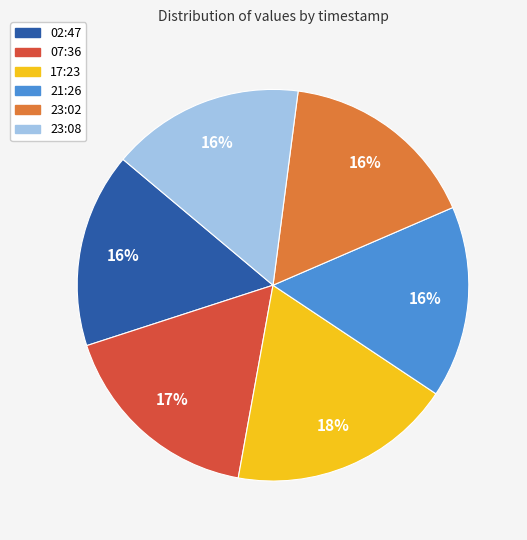

Is there any slice that represents more than half of the pie?

No